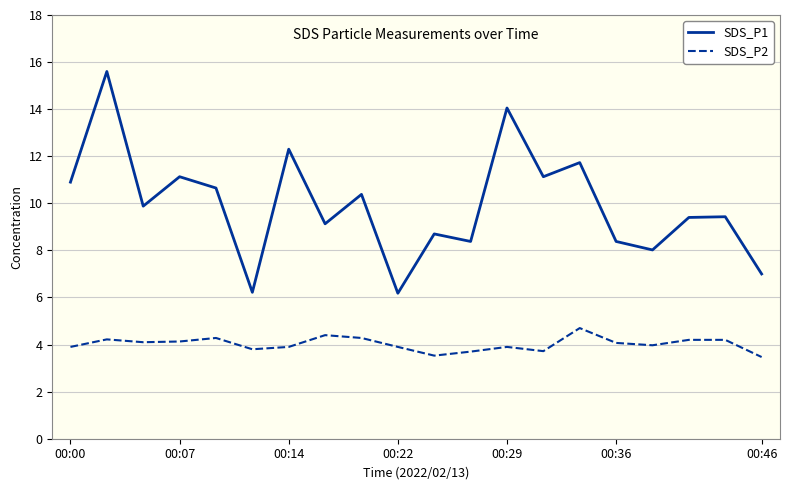

What is the smallest value displayed?

3.5